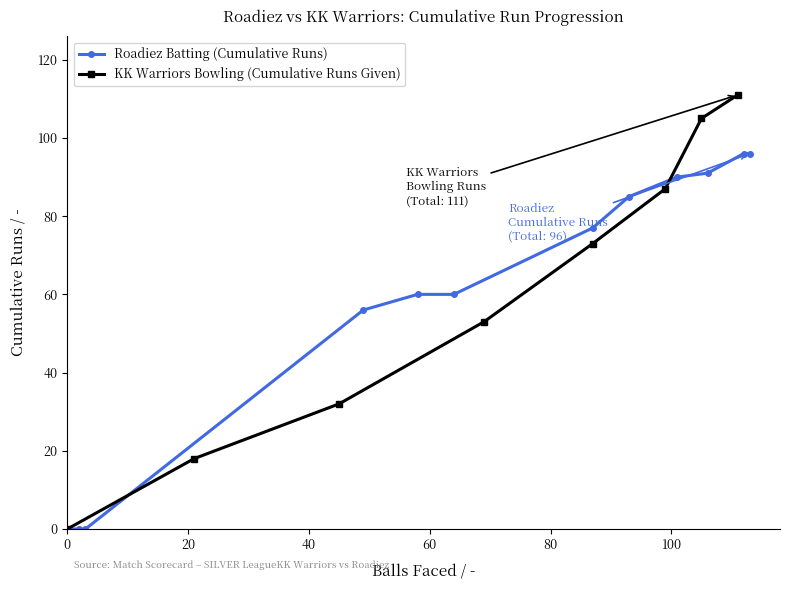

What is the value of the Roadiez Batting (Cumulative Runs) point at the 7th from the left?

77